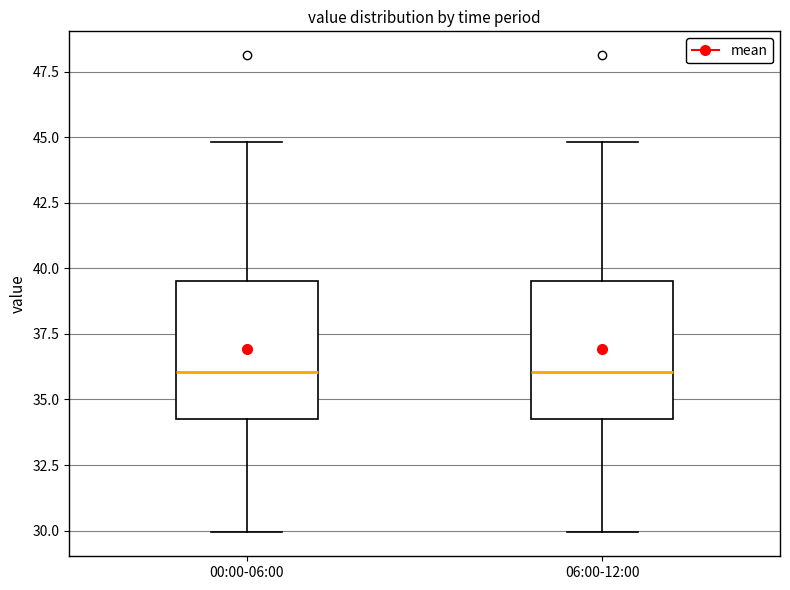

Where does the lower whisker of the box for 00:00-06:00 end on the y-axis? The values are not printed on the chart, so give them approximately, as read against the axis.

30.0